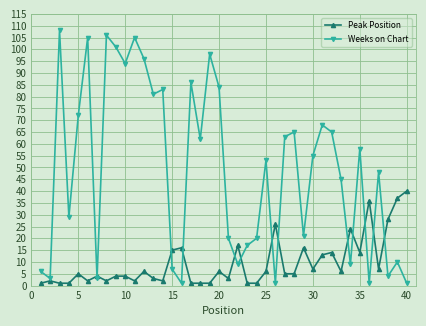

How many values in the Weeks on Chart series are below 55?

20